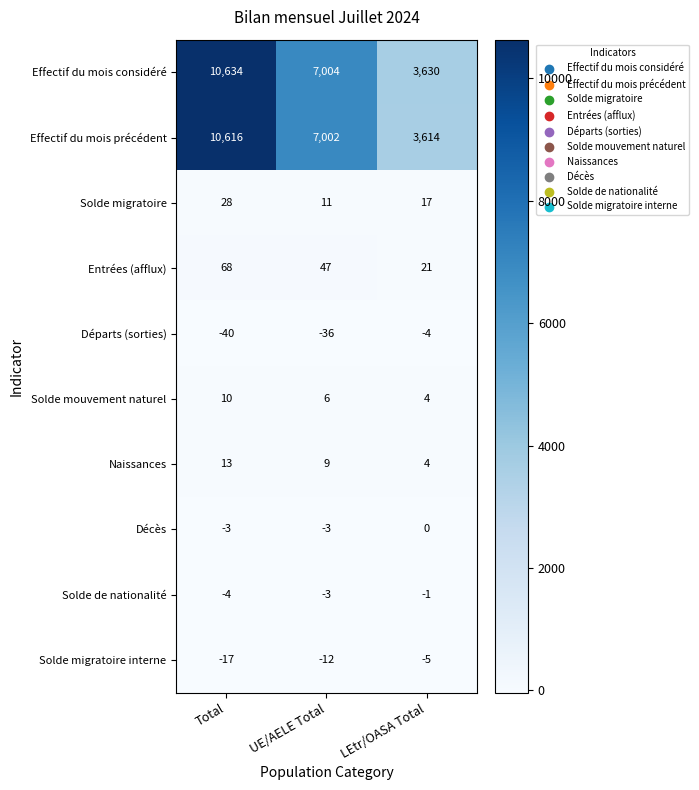

Between Total and LEtr/OASA Total, which series saw the biggest shift?

Effectif du mois considéré